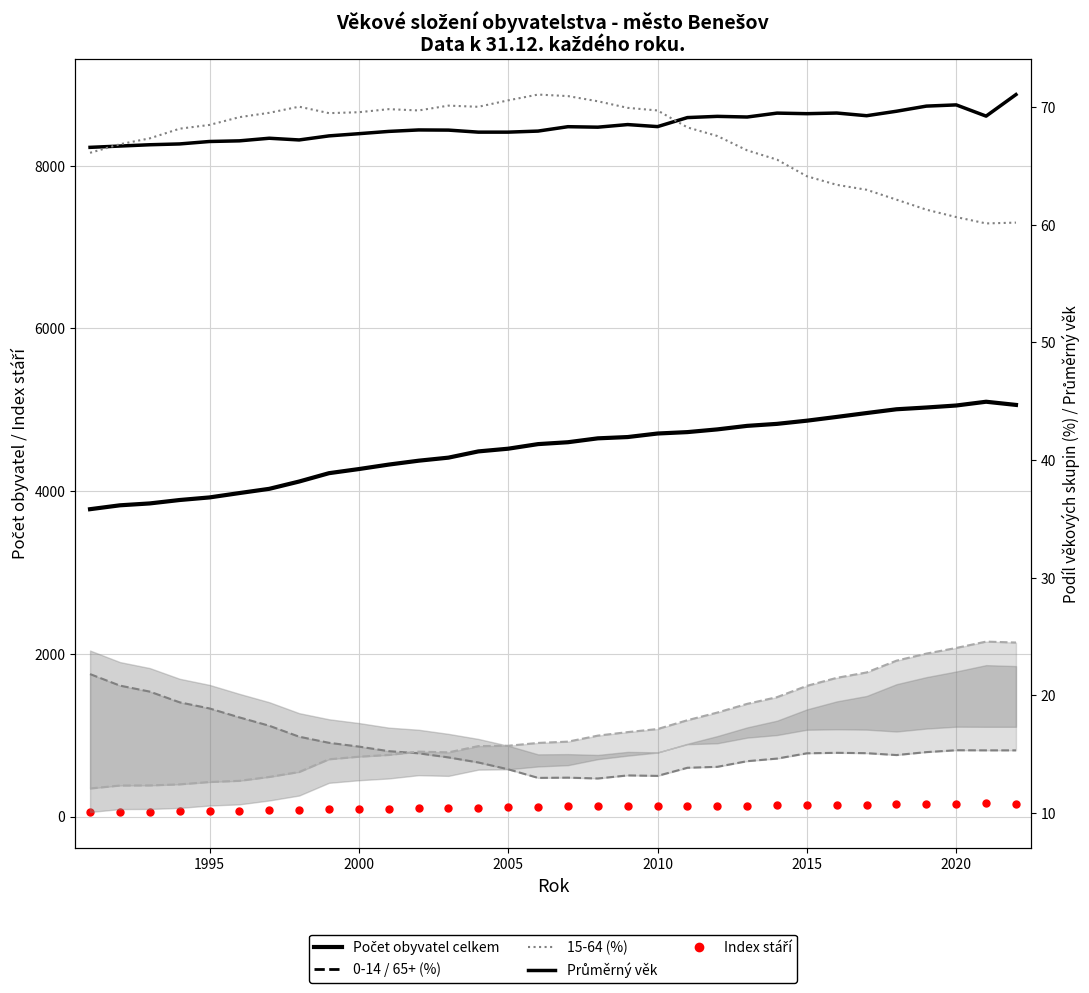

Which series has the largest total across all categories?

Počet obyvatel celkem